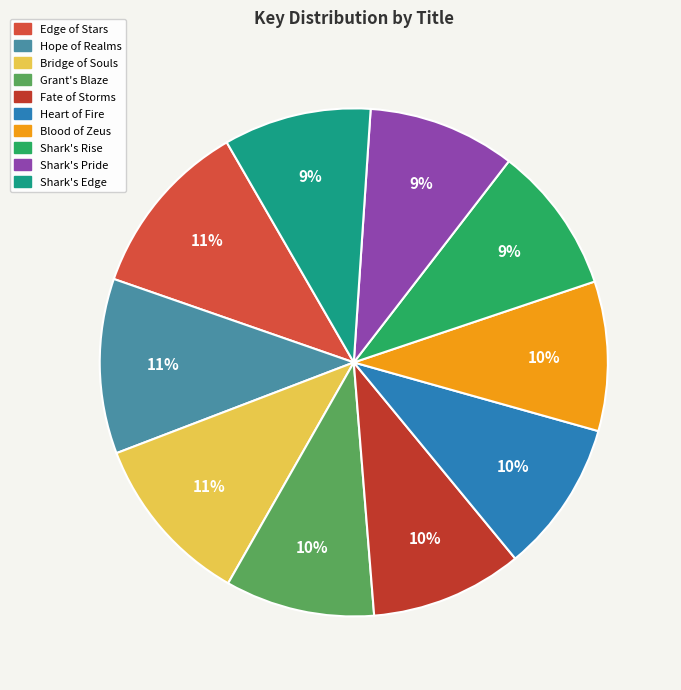

What portion of the pie excludes Shark's Pride?

90.6%